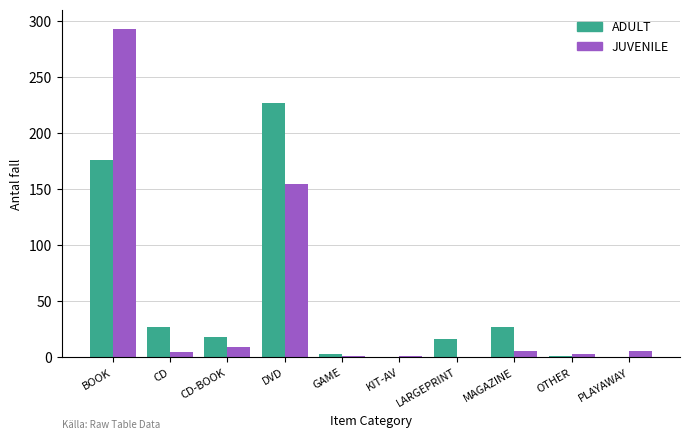

How many series are shown in this chart?

2